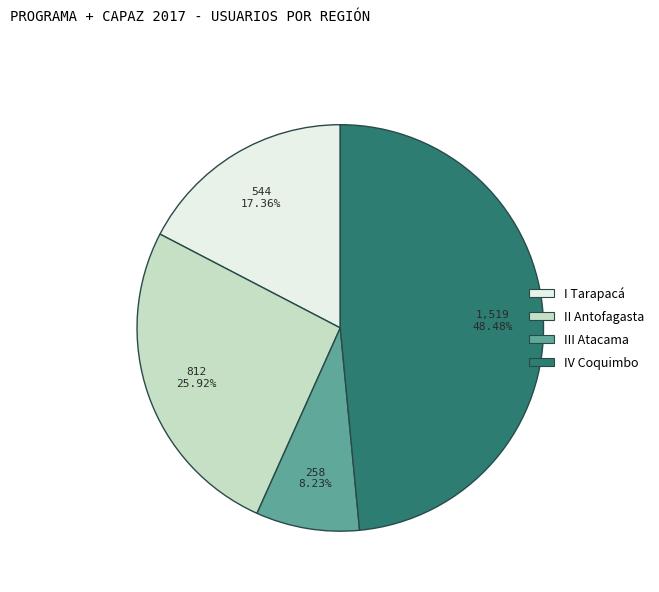

To the nearest percent, what is the difference between the III Atacama and I Tarapacá slice percentages?

9%